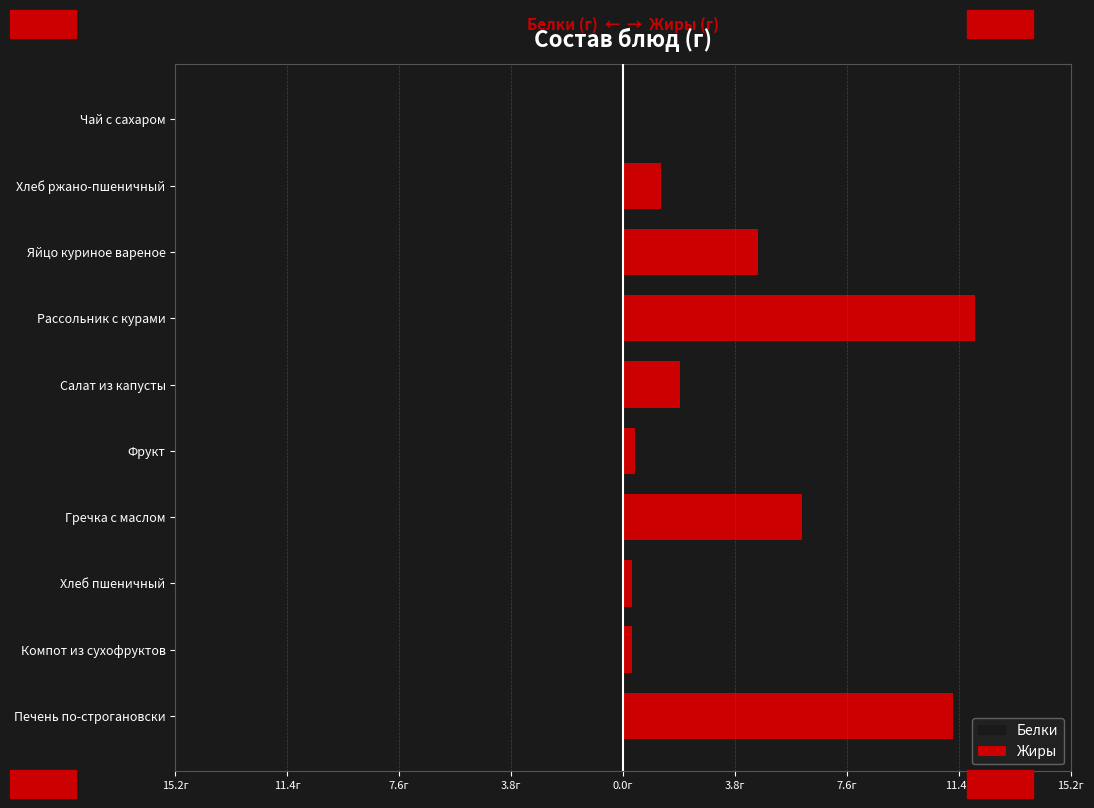

Which has a higher value, Компот из сухофруктов or Гречка с маслом?

Компот из сухофруктов